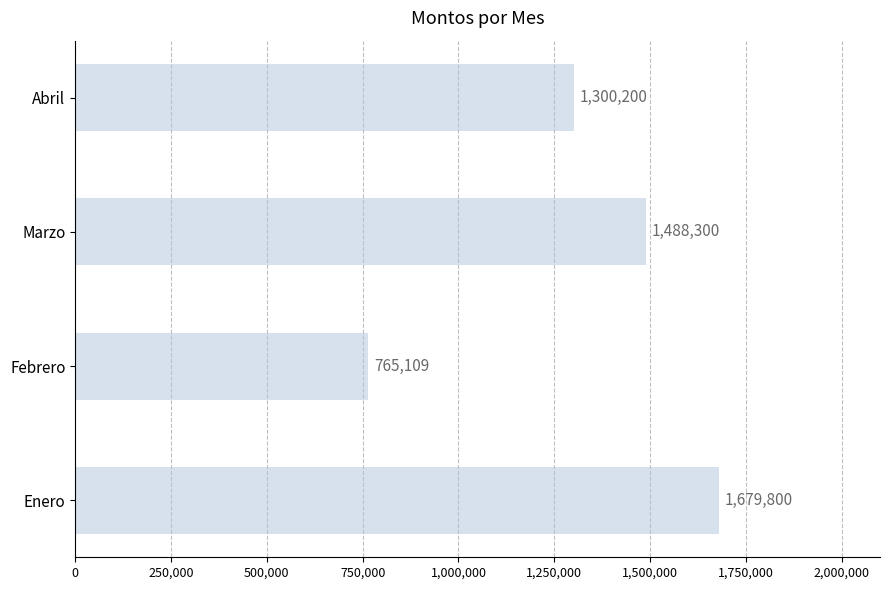

At which category does the chart reach its minimum across all series?

Febrero